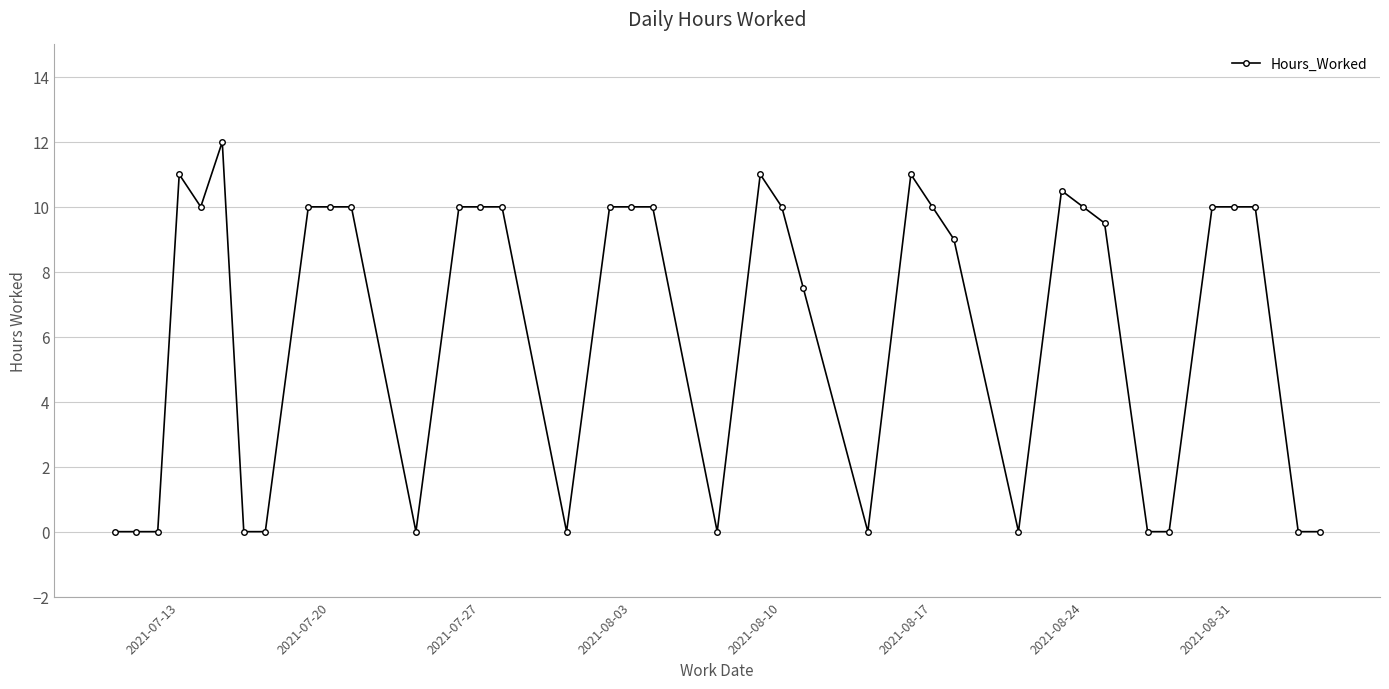

What is the maximum value shown in the chart?

12.0